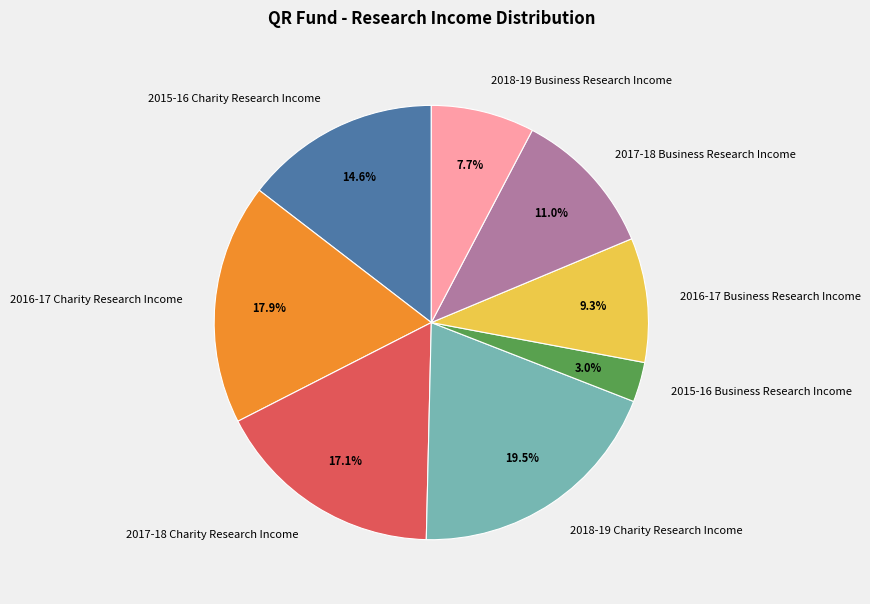

Is it true that 2016-17 Business Research Income is 1% of the pie?

False